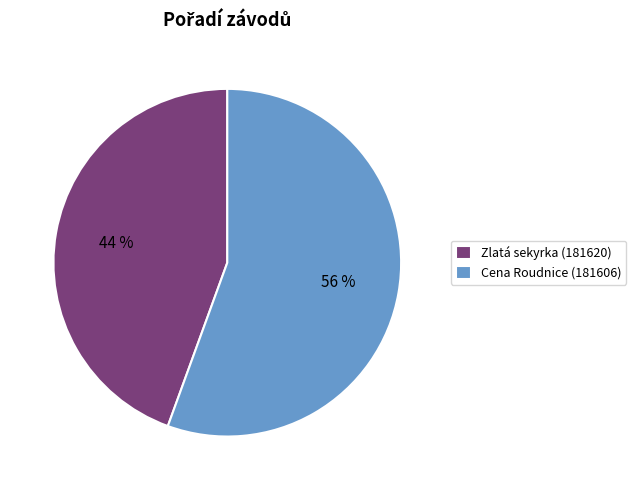

Which has a higher value, Zlatá sekyrka (181620) or Cena Roudnice (181606)?

Cena Roudnice (181606)